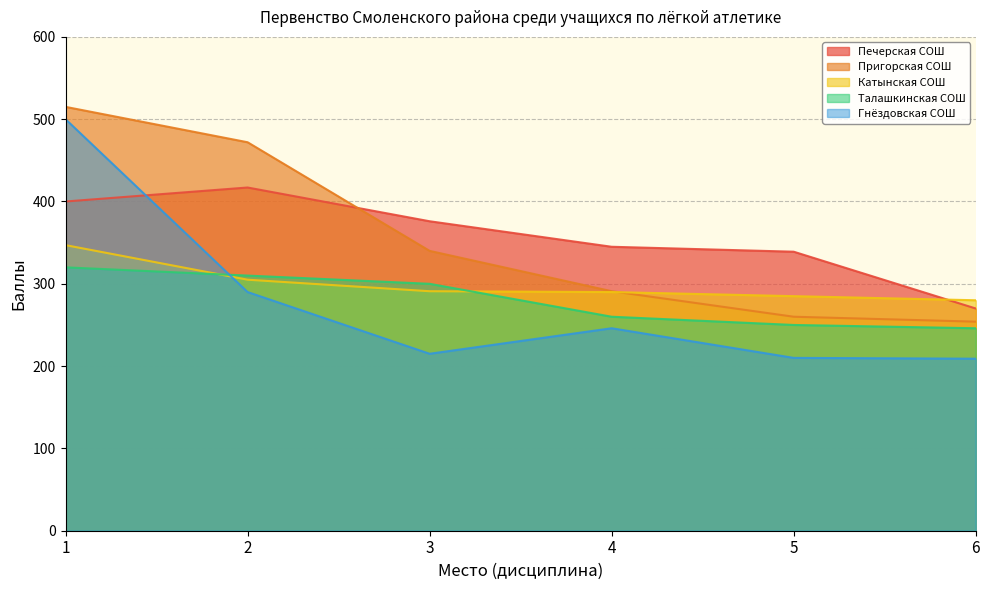

True or false: Катынская СОШ has more than 2 points higher than both neighbors.

False